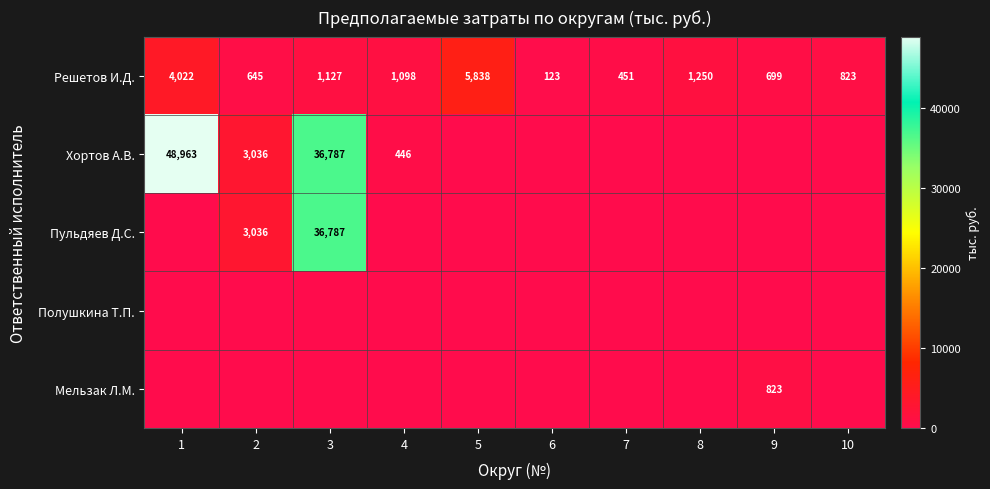

How many data points does each series have?

10